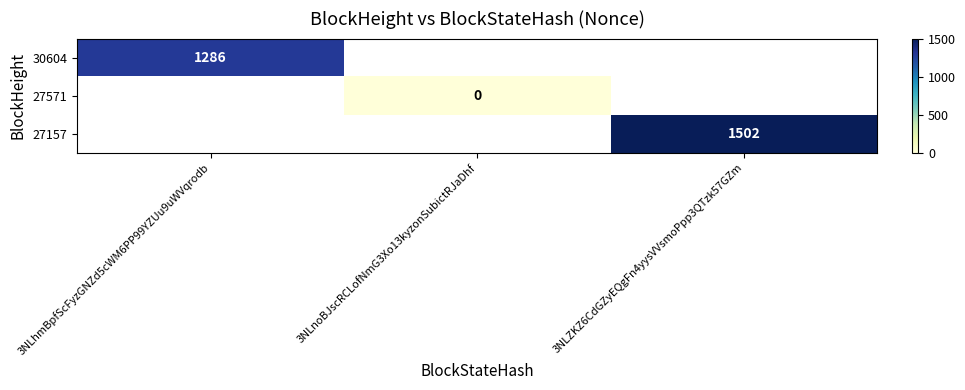

True or false: 27157 has a value of 304 at 3NLZKZ6CdGZyEQgFn4yysVVsmoPpp3QTzk57GZm.

False